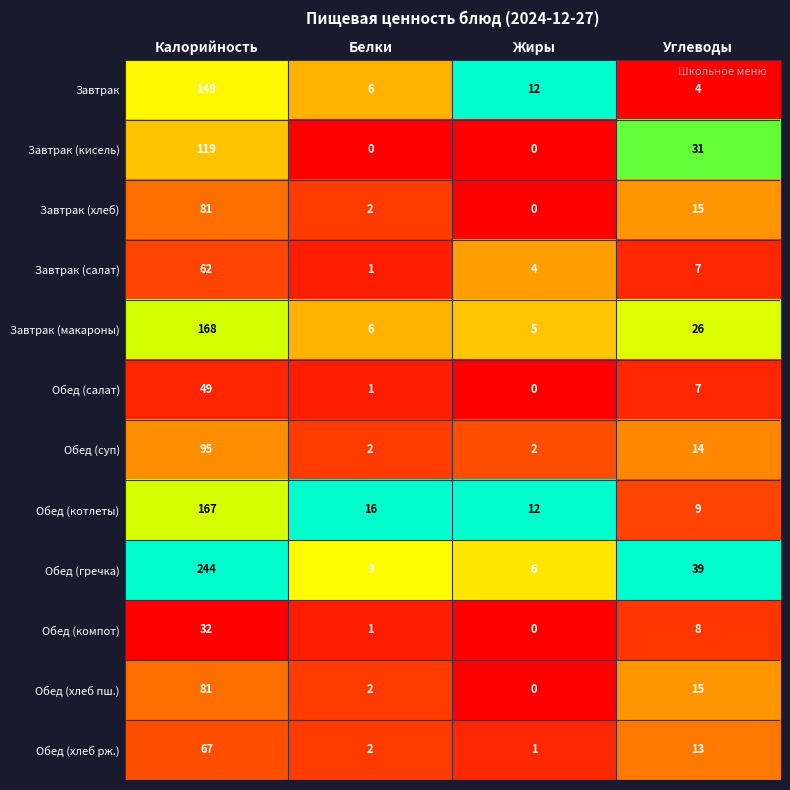

At which category is the sum across all series the highest?

Калорийность